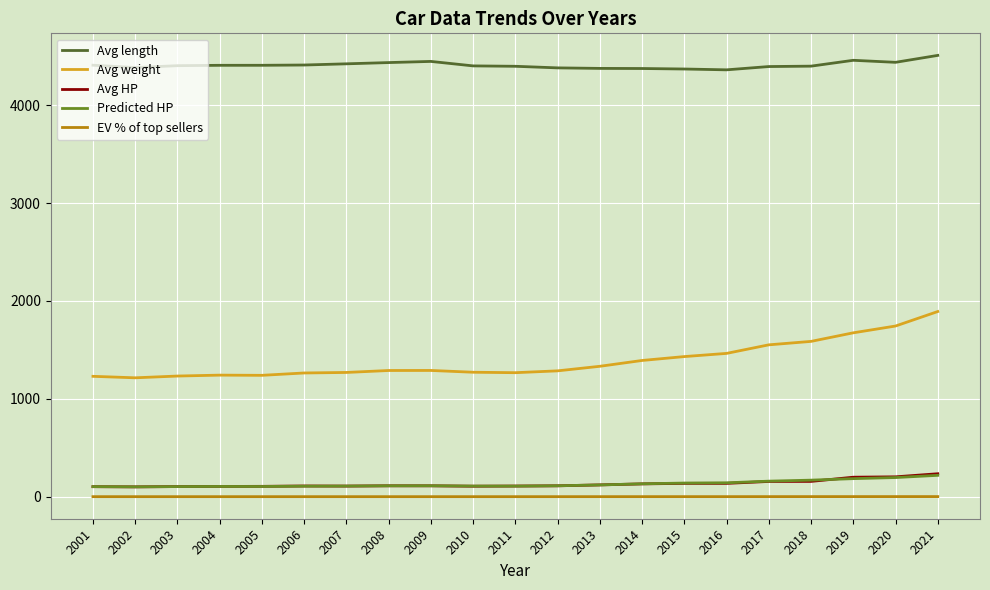

Does the chart display data point markers on the line(s)?

No